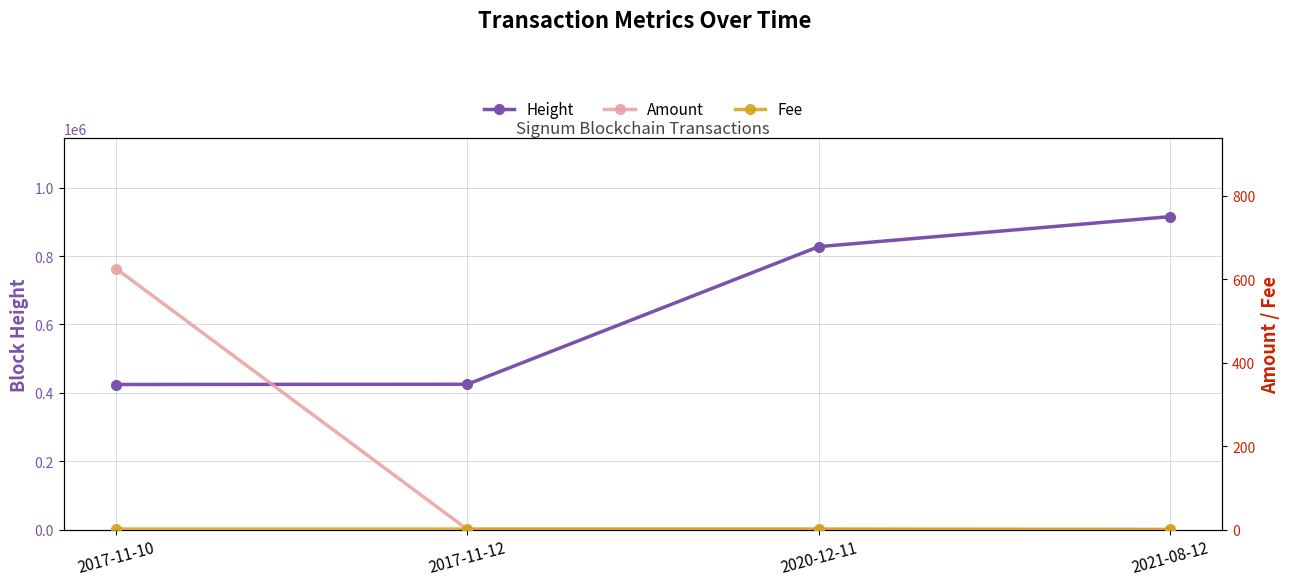

Between 2017-11-10 and 2020-12-11, which is larger?

2020-12-11